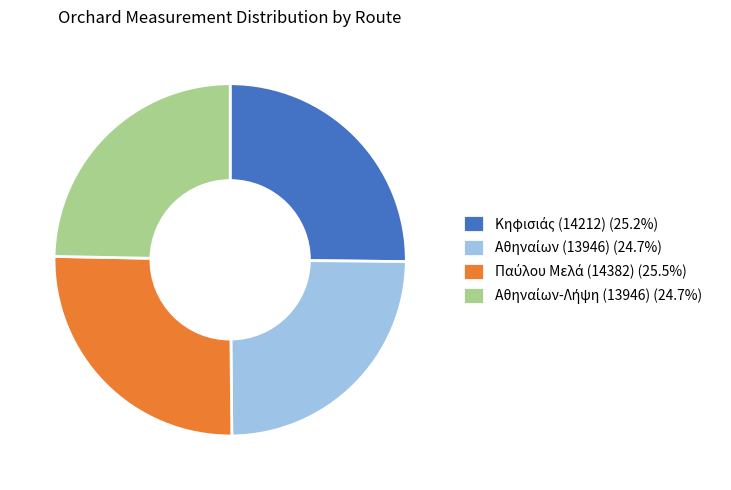

Does any single category account for the majority?

No